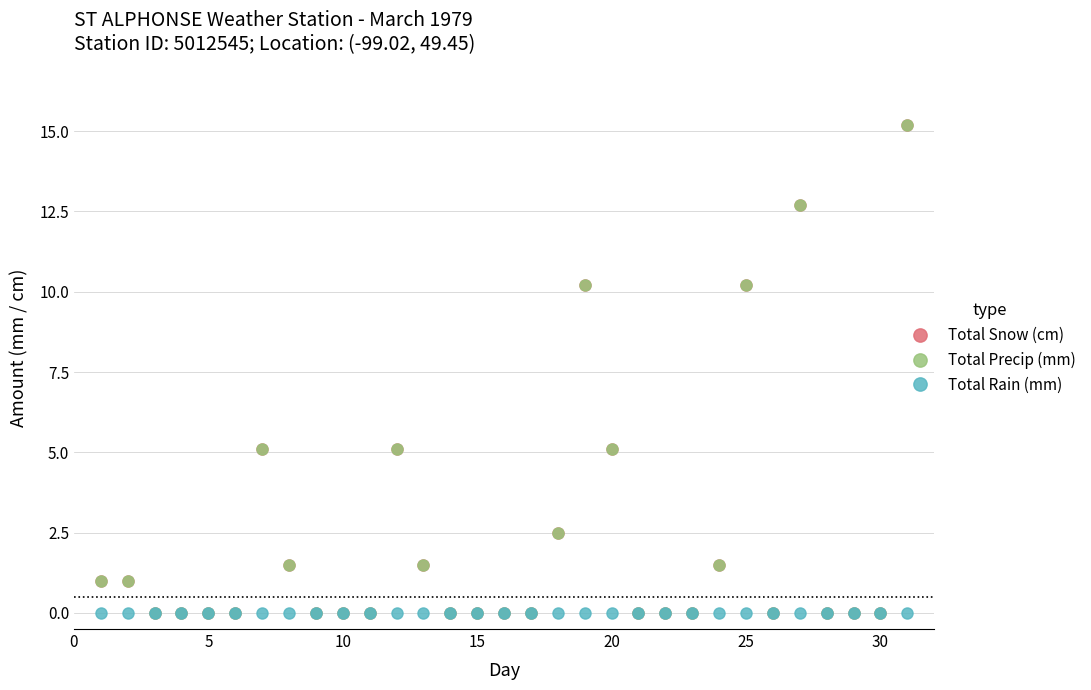

True or false: Total Snow (cm) and Total Rain (mm) intersect in this chart.

False